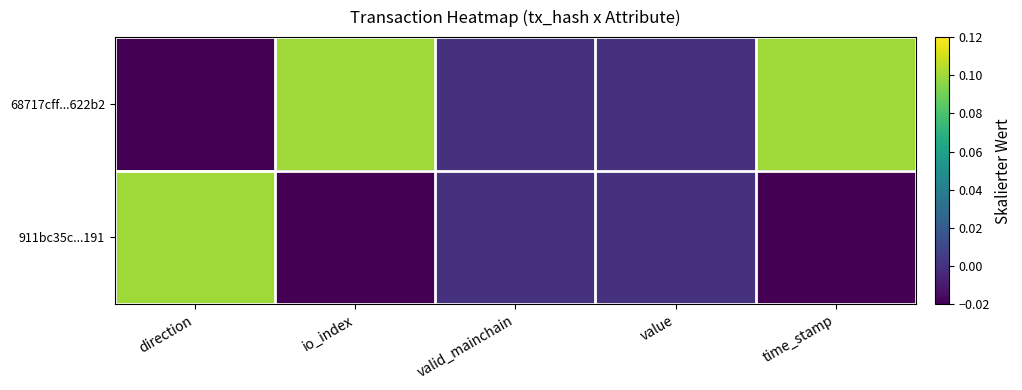

Reading right to left, what are all the values shown in this chart?

68717cff...622b2: time_stamp=0.1	value=0.0	valid_mainchain=0.0	io_index=0.1	direction=-0.0
911bc35c...191: time_stamp=-0.0	value=0.0	valid_mainchain=0.0	io_index=-0.0	direction=0.1